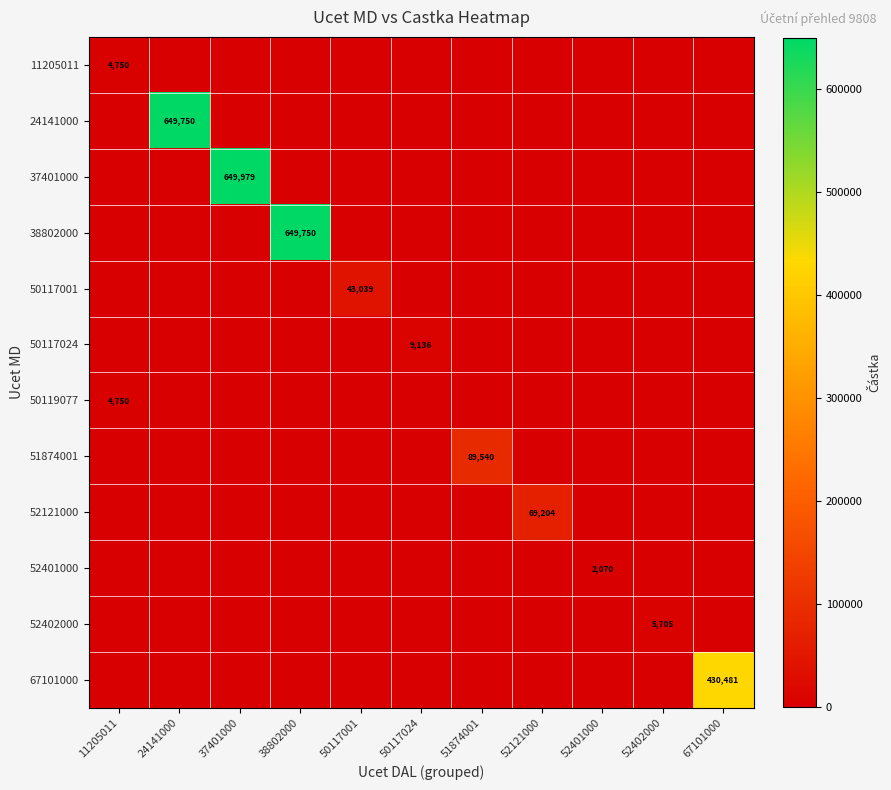

What is the highest value of the 24141000 series?

649750.0